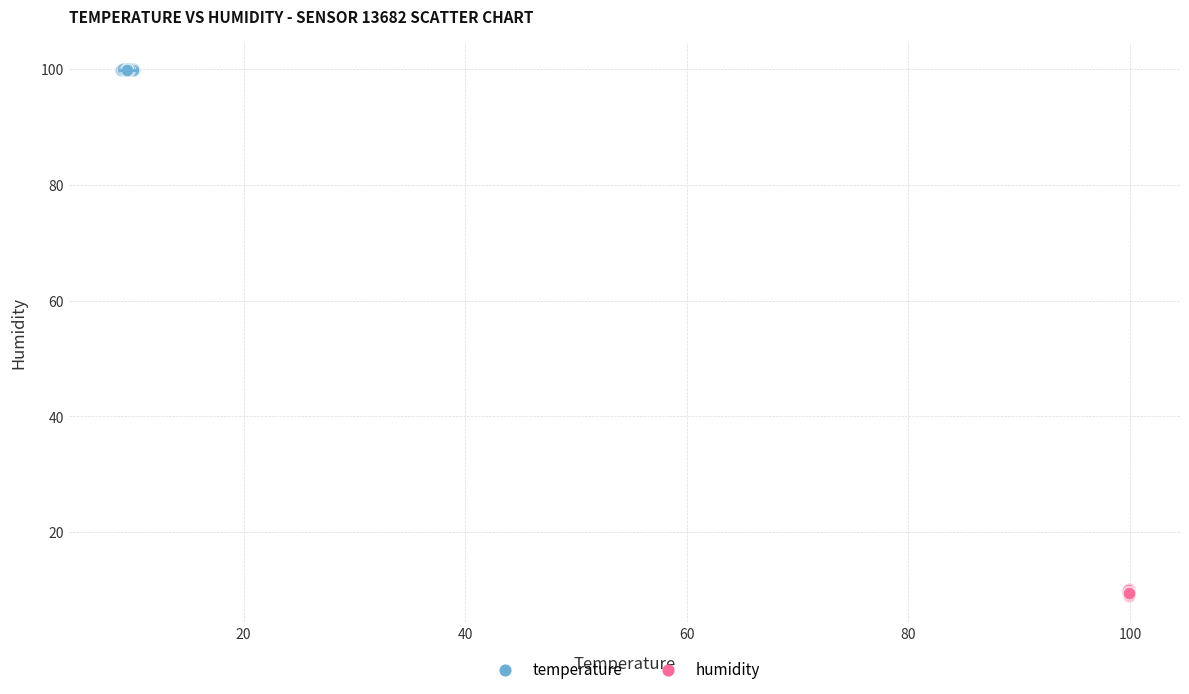

Which series reaches the minimum Y coordinate?

humidity